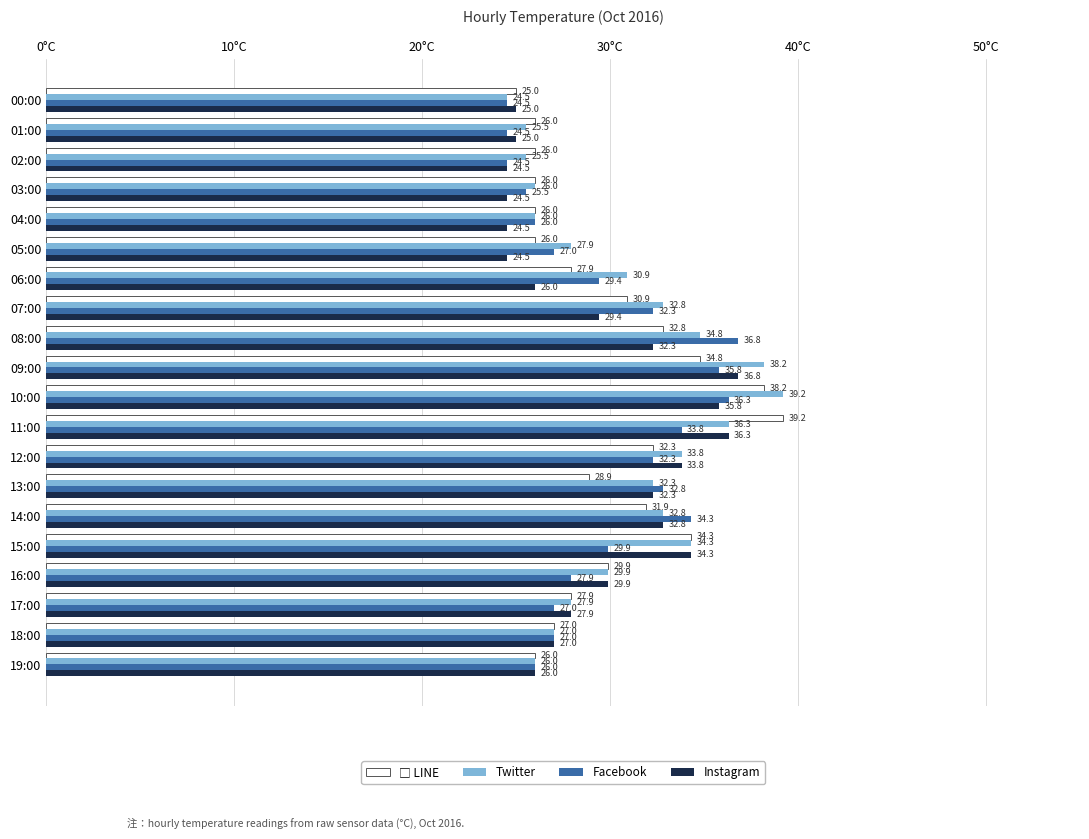

What is the minimum value shown in the chart?

24.5